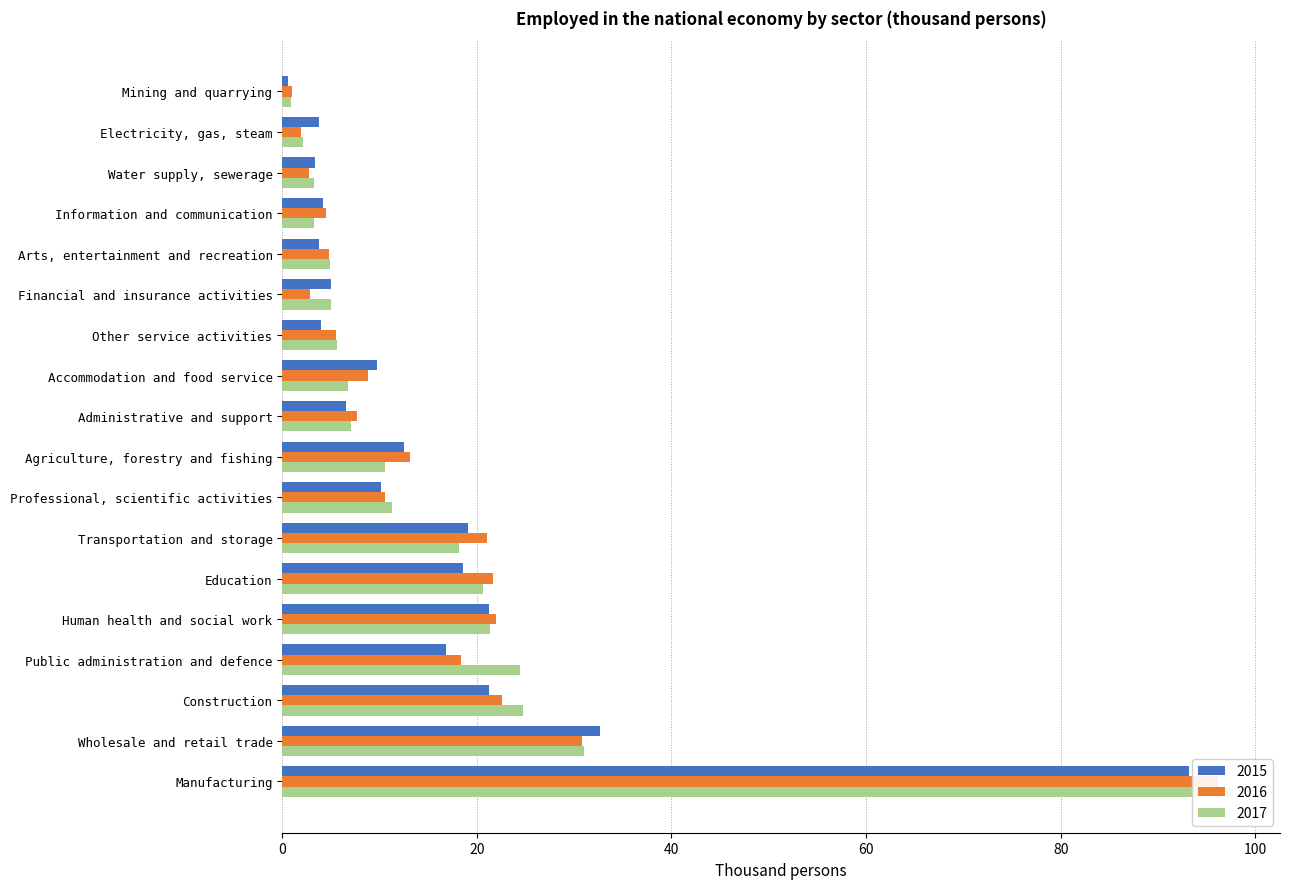

Rank the series by their maximum value, from highest to lowest.

2017, 2016, 2015